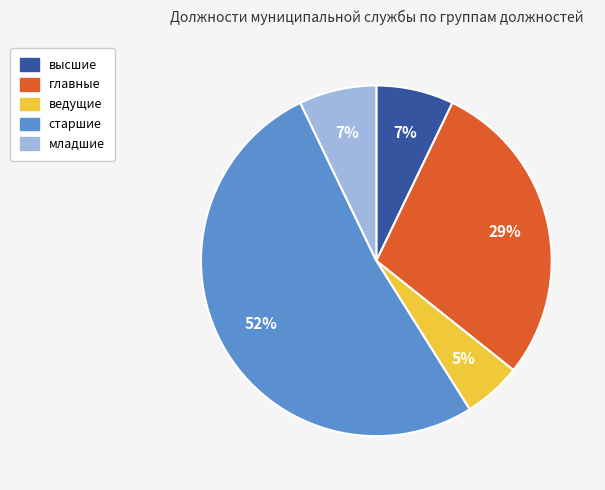

Is the sum of высшие and младшие greater than half?

No